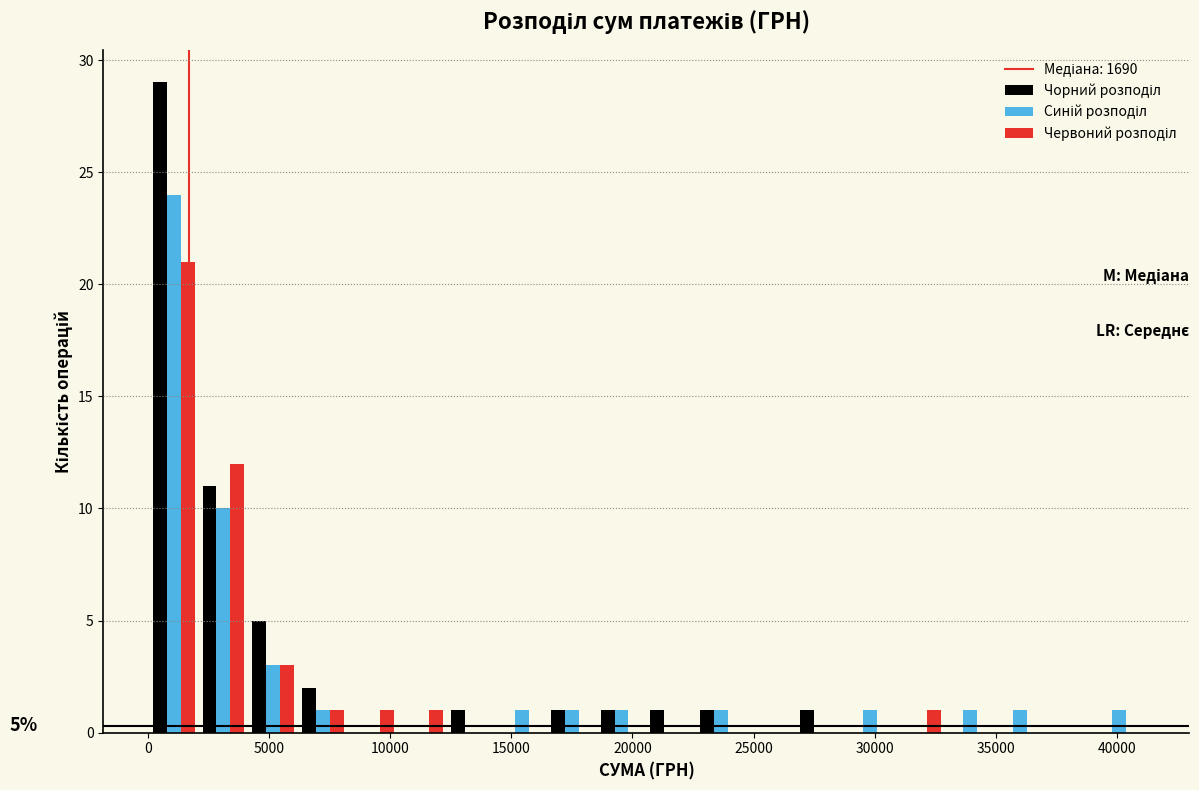

In the Чорний розподіл series, which range on the x-axis has the tallest bar?

0 to 2000